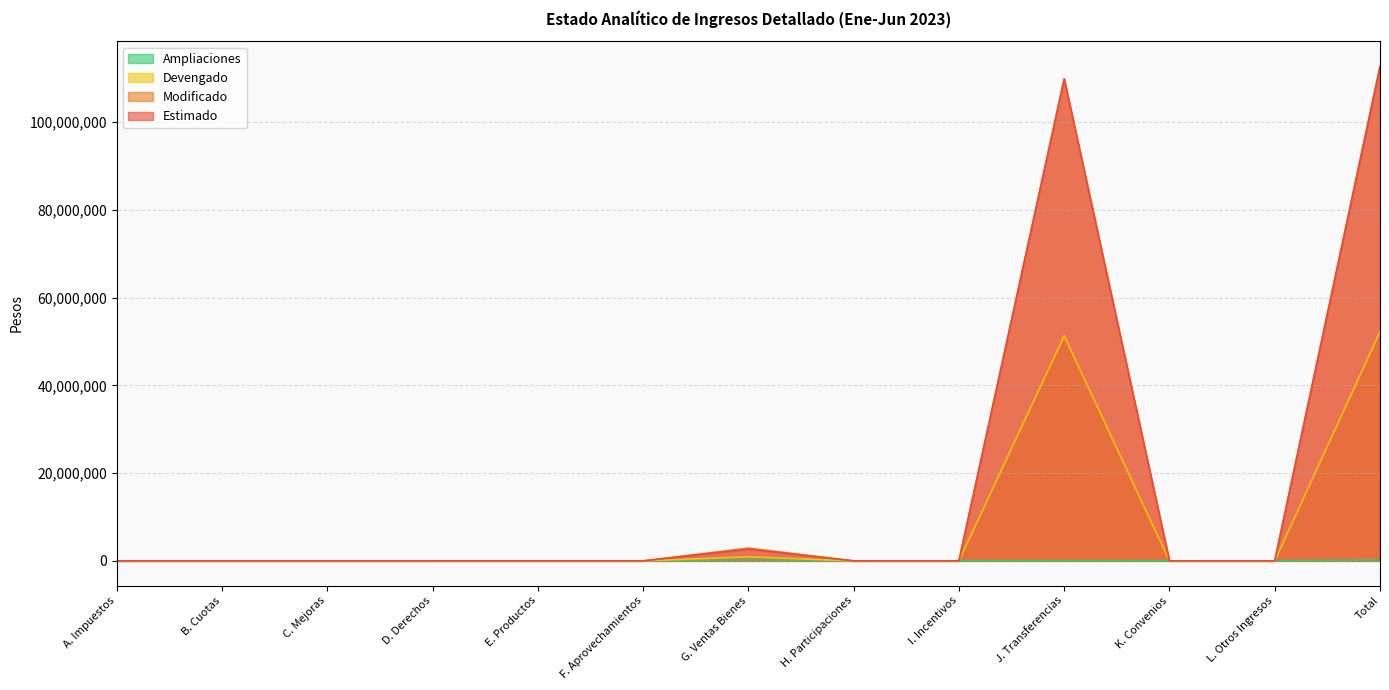

How many interior local valleys does the Modificado series have?

1